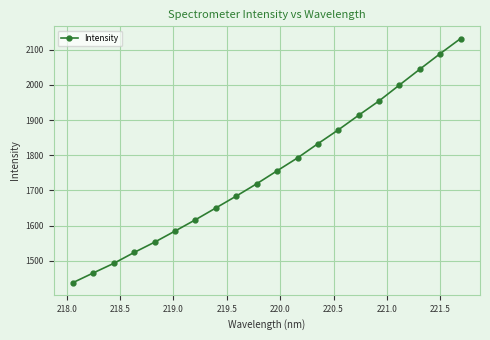

What is the value of the 18th point from the left?

2044.9